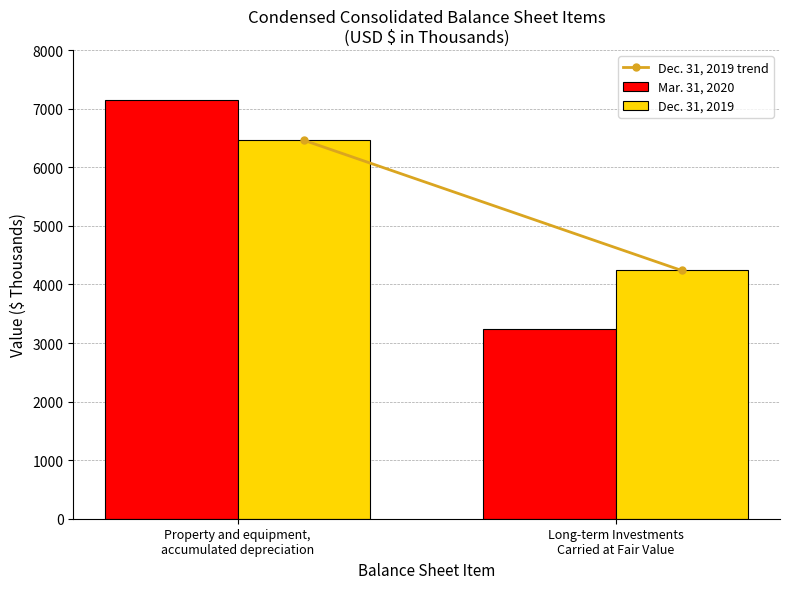

What is the average value of the Dec. 31, 2019 series?

5350